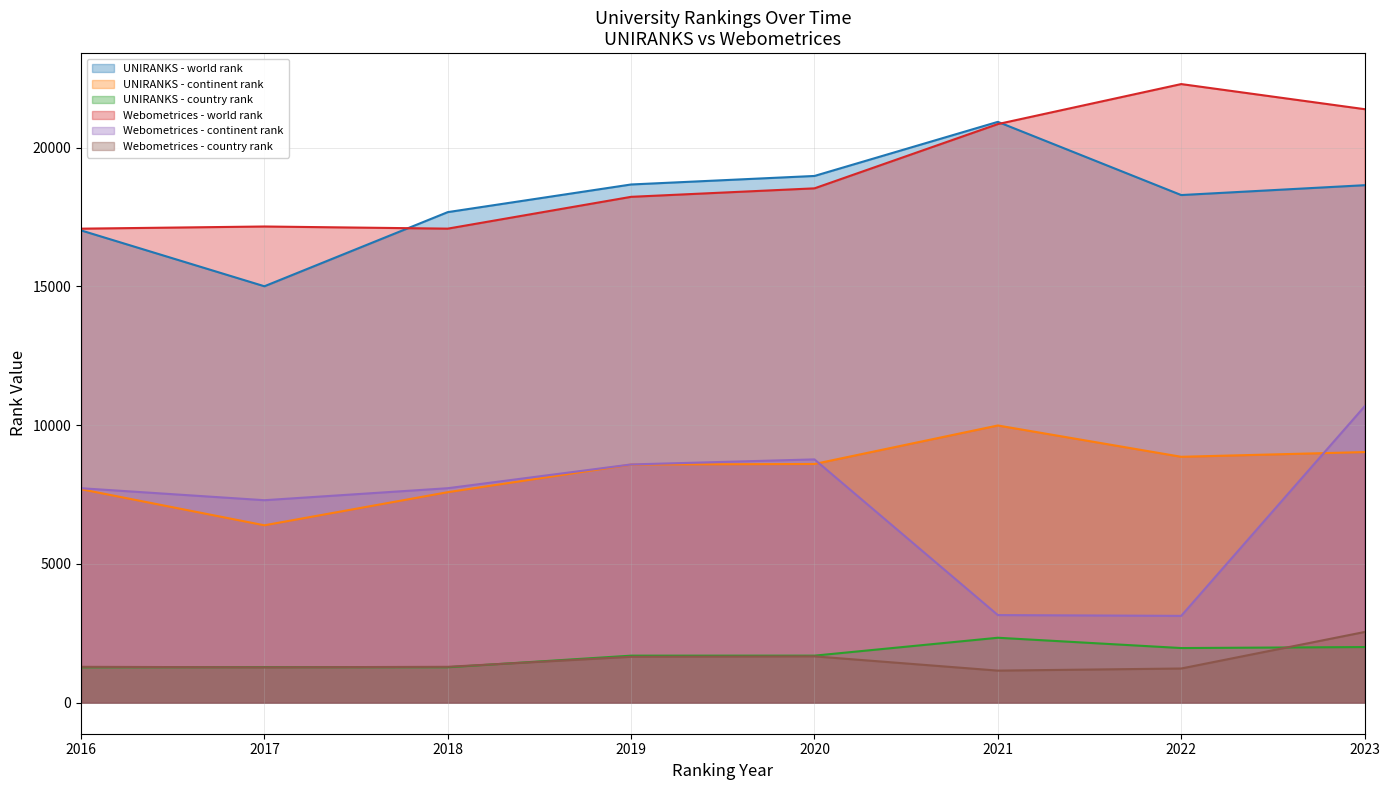

In UNIRANKS - country rank, how many points are lower than both neighbors (excluding endpoints)?

2